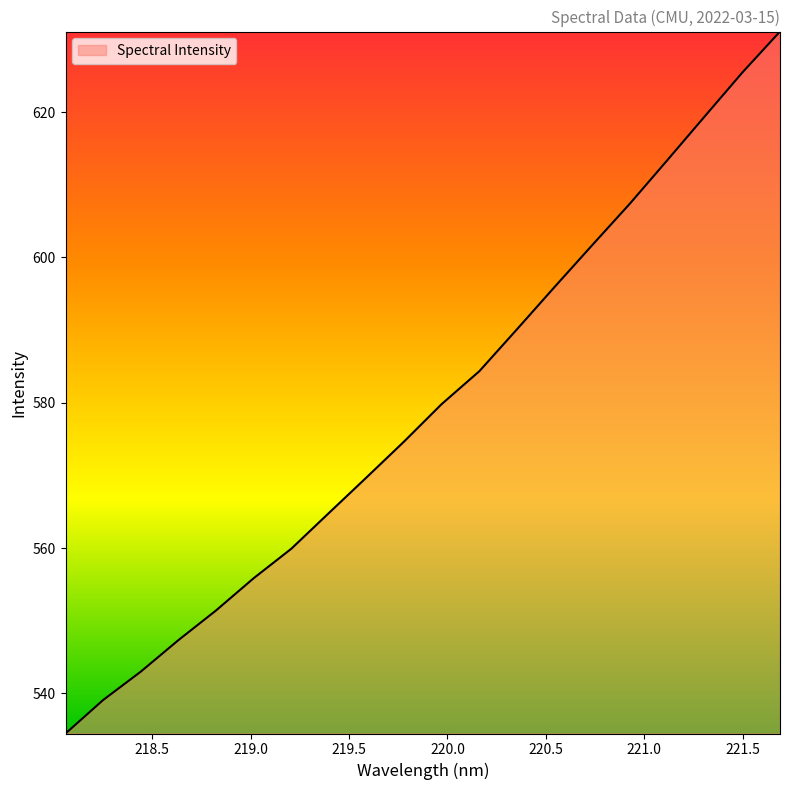

What is the minimum value shown in the chart?

534.5